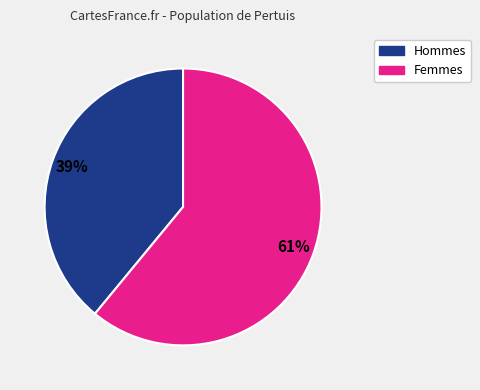

Is there a majority slice in this chart?

Yes